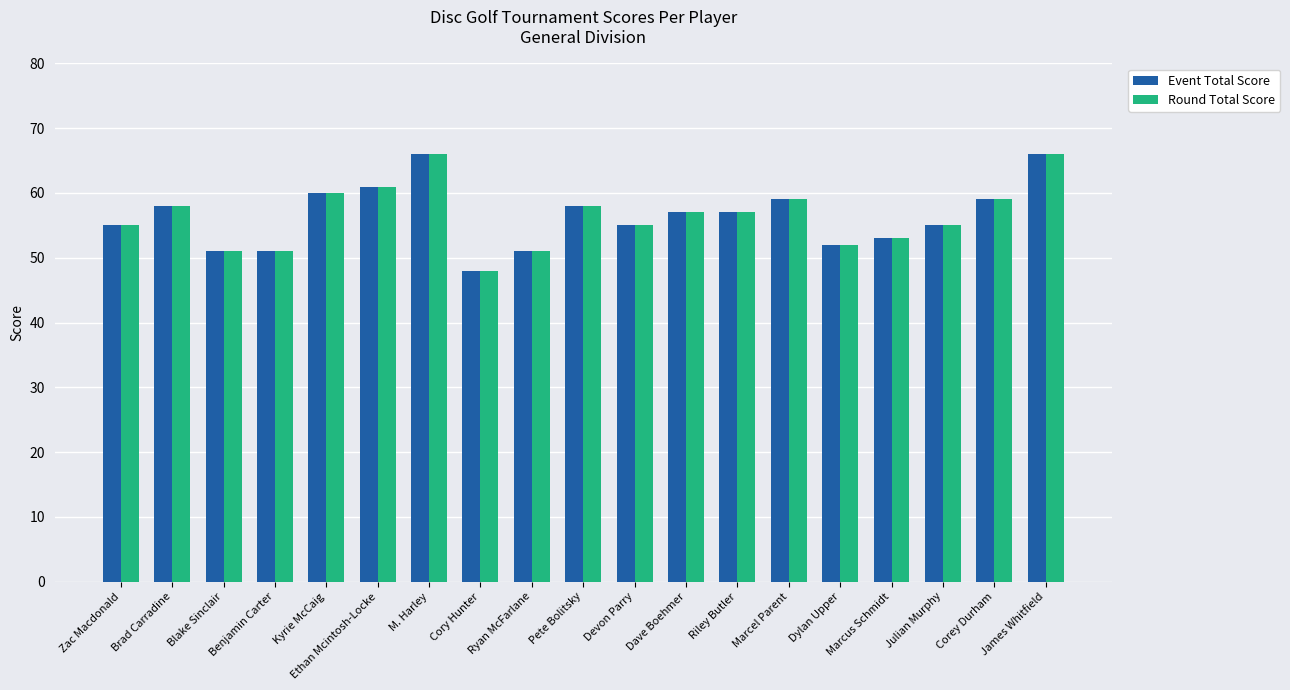

What position from the left is Devon Parry?

11